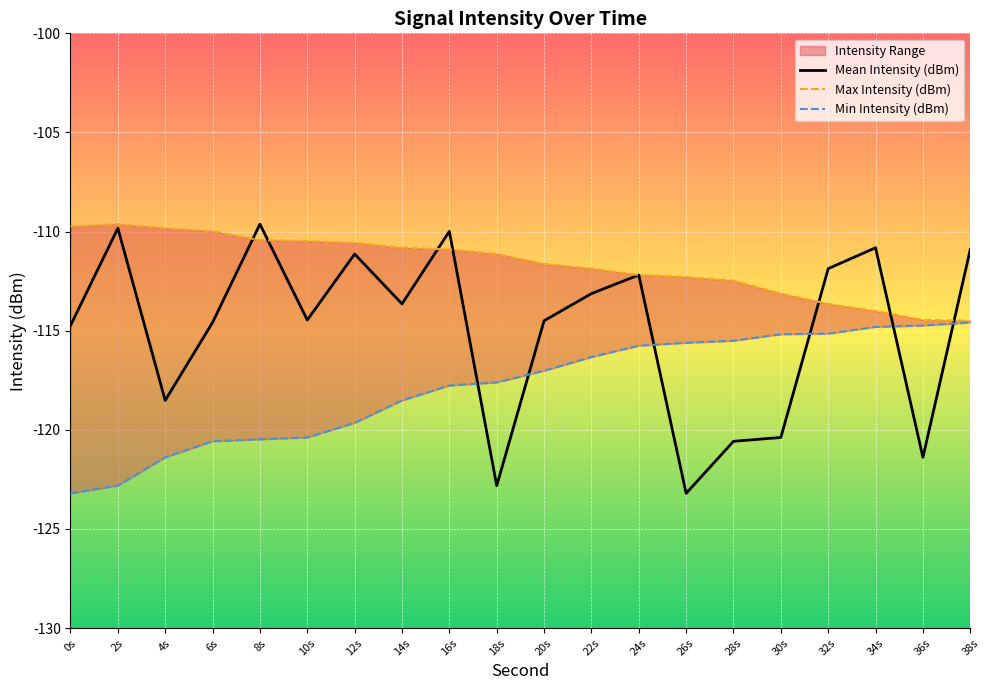

True or false: Mean Intensity (dBm) and Min Intensity (dBm) cross at least once.

True